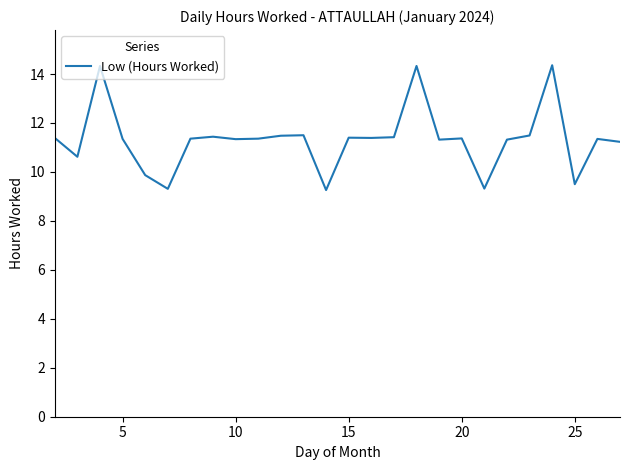

What is the average value?

11.3